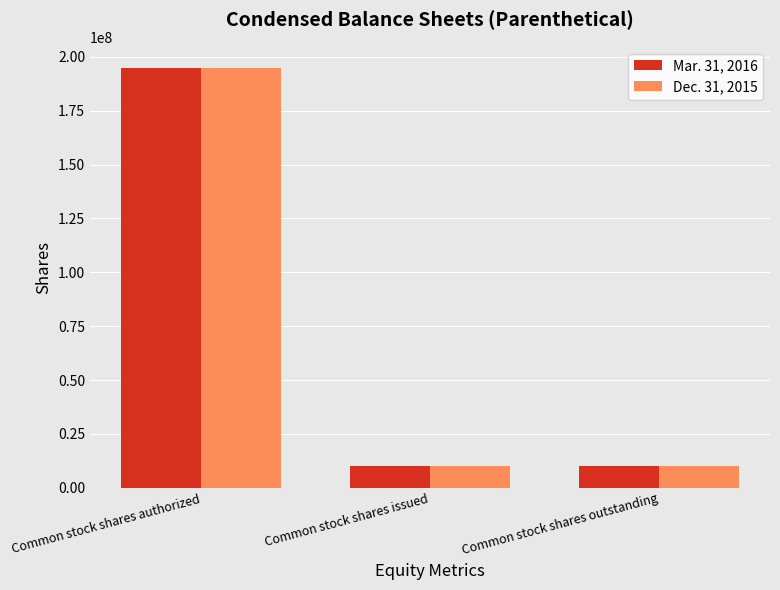

Read the Mar. 31, 2016 value at Common stock shares outstanding, to the nearest 100.

10027000